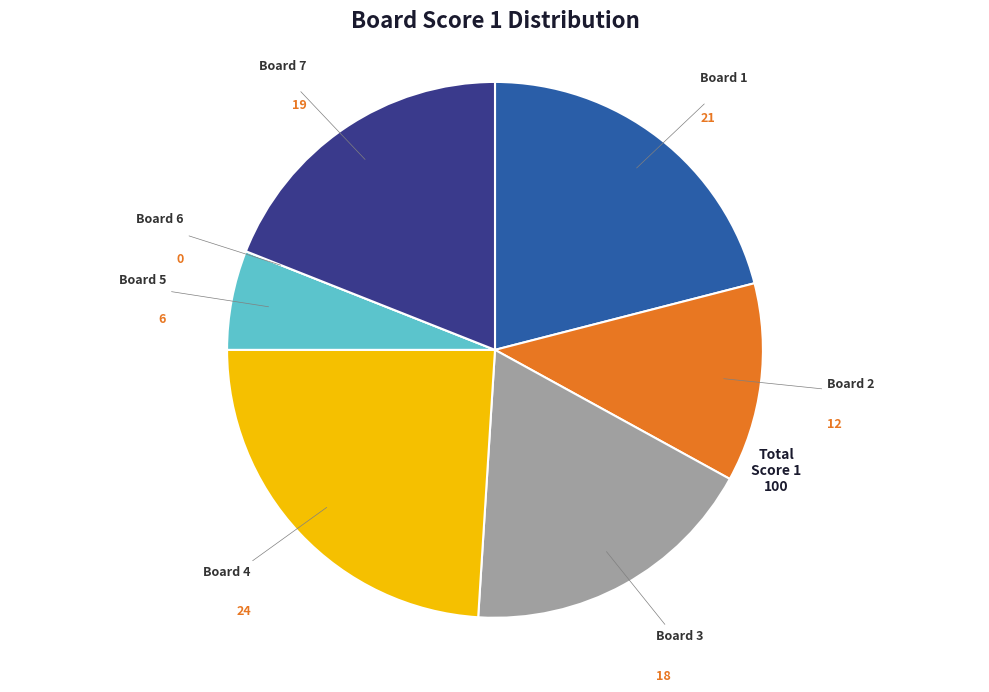

Combined, do Board 3 and Board 5 account for over 50%?

No